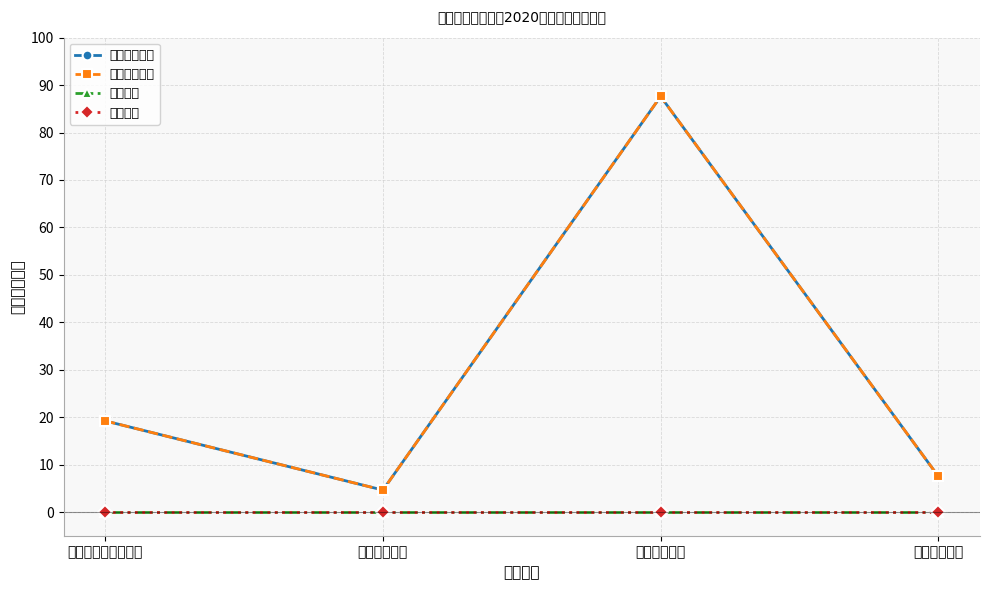

How many lines are shown in the chart?

4